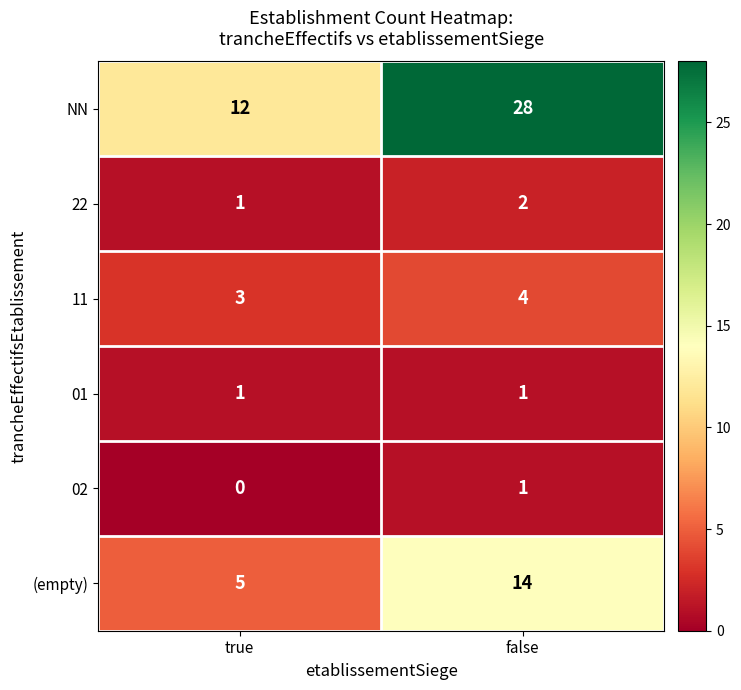

At how many categories does at least one series exceed 20?

1